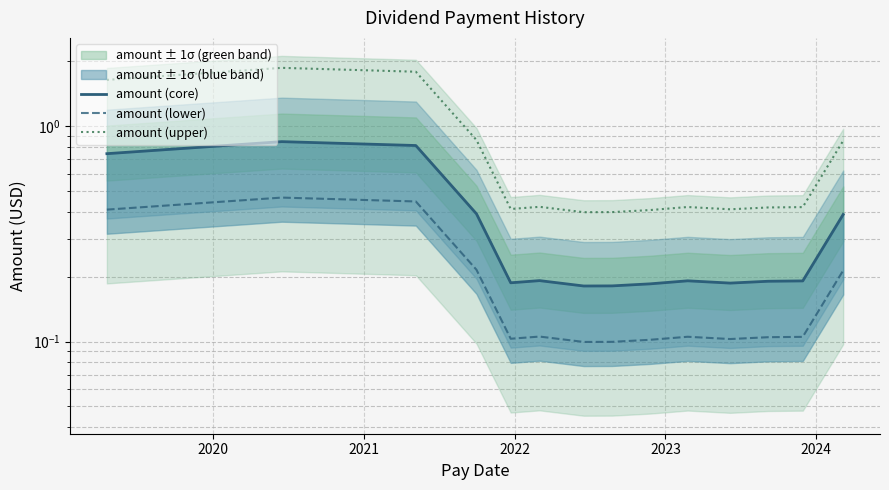

Count the number of categories in the chart.

14